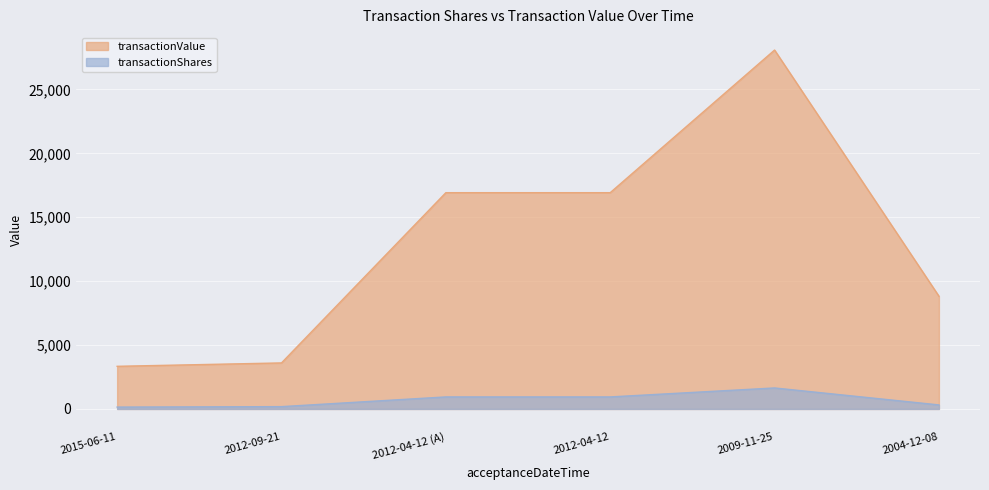

At which label does transactionShares reach its peak?

2009-11-25